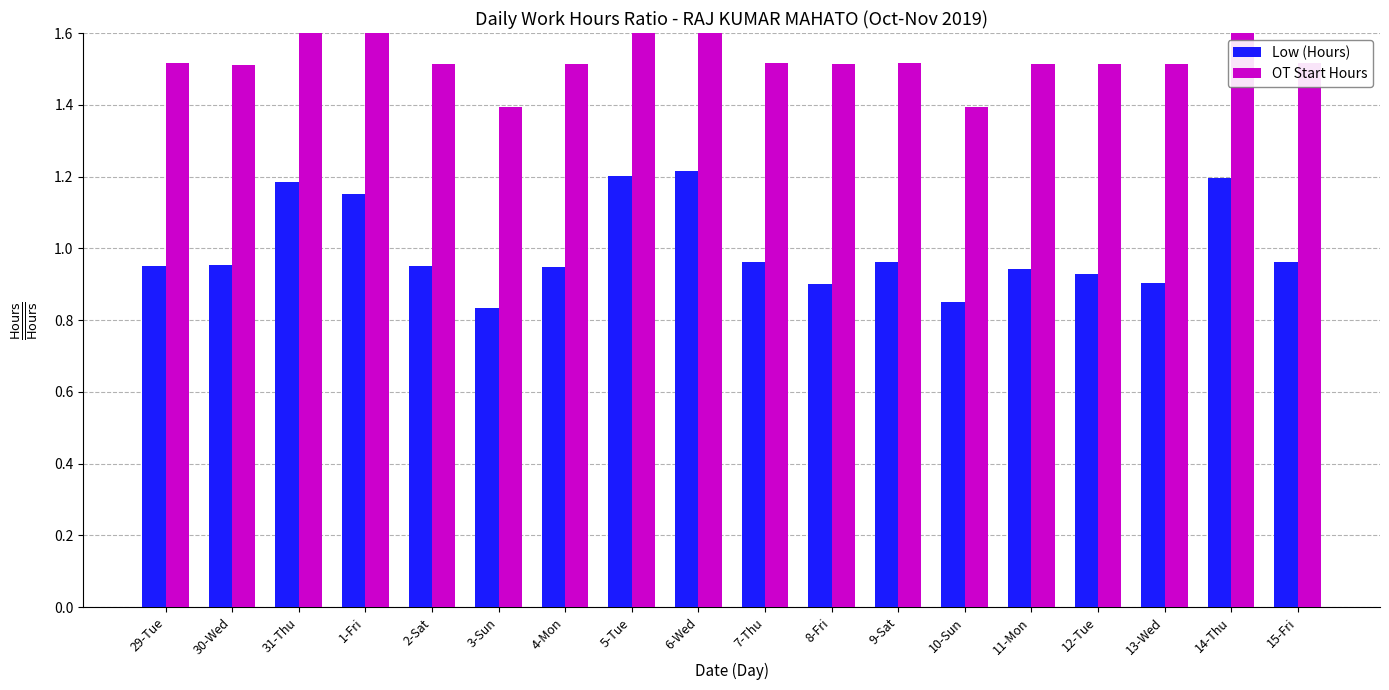

How many bars are there in each group?

2